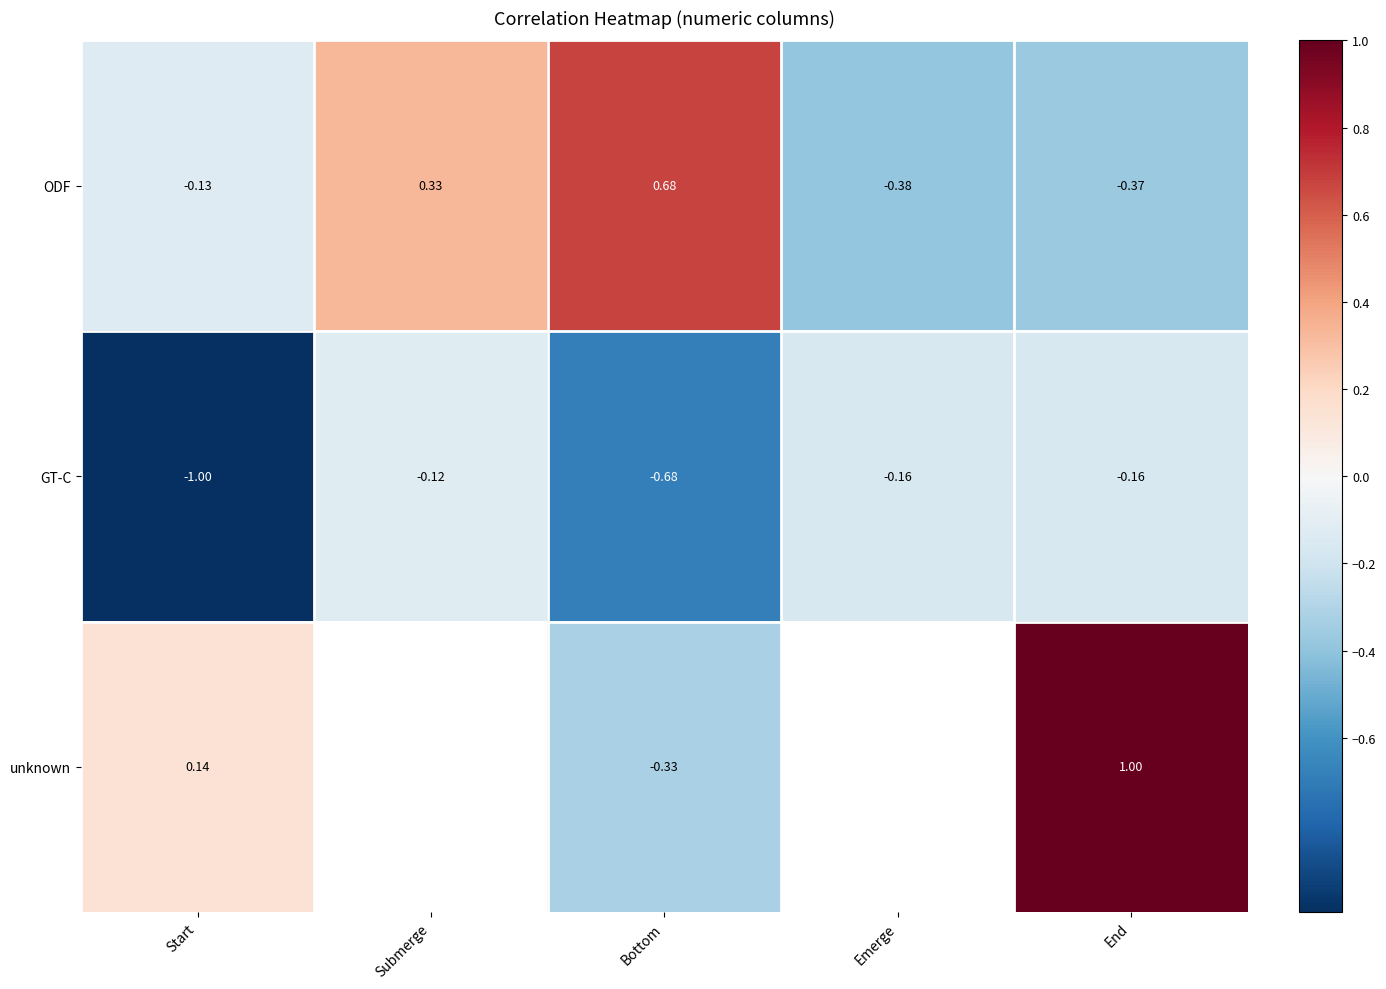

Is it true that GT-C equals -1.6 at Start?

False